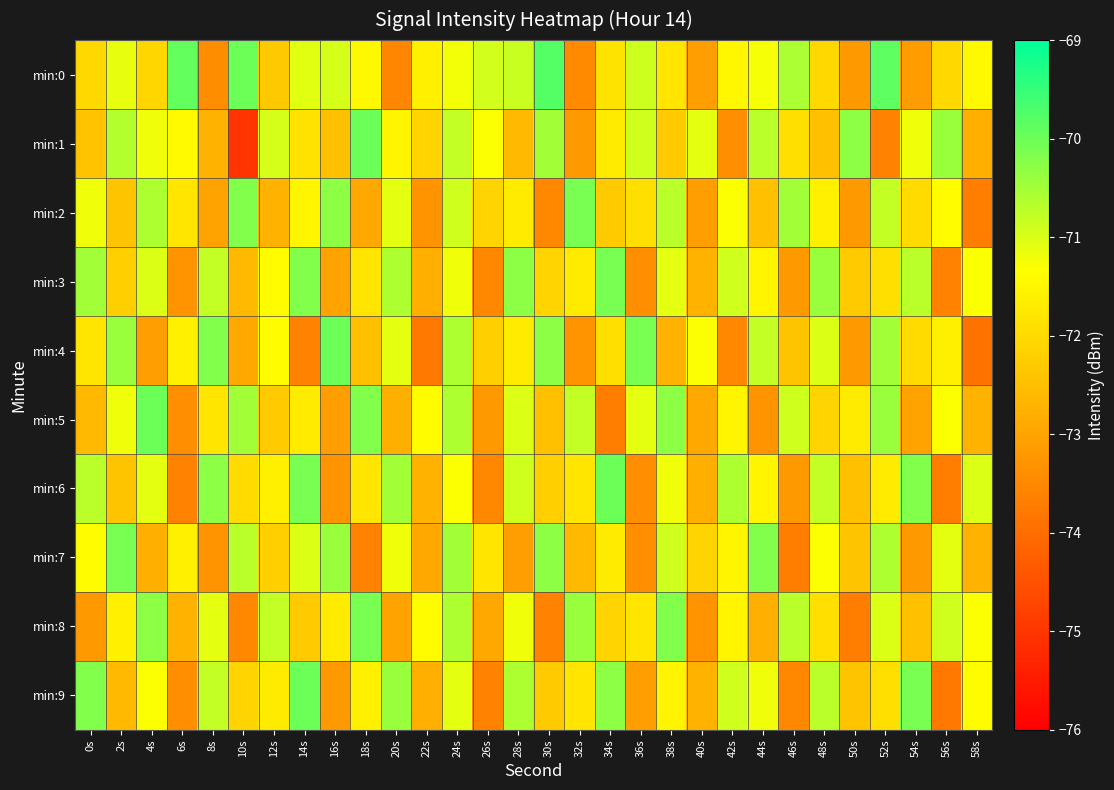

Which label corresponds to the largest value in the chart?

30s